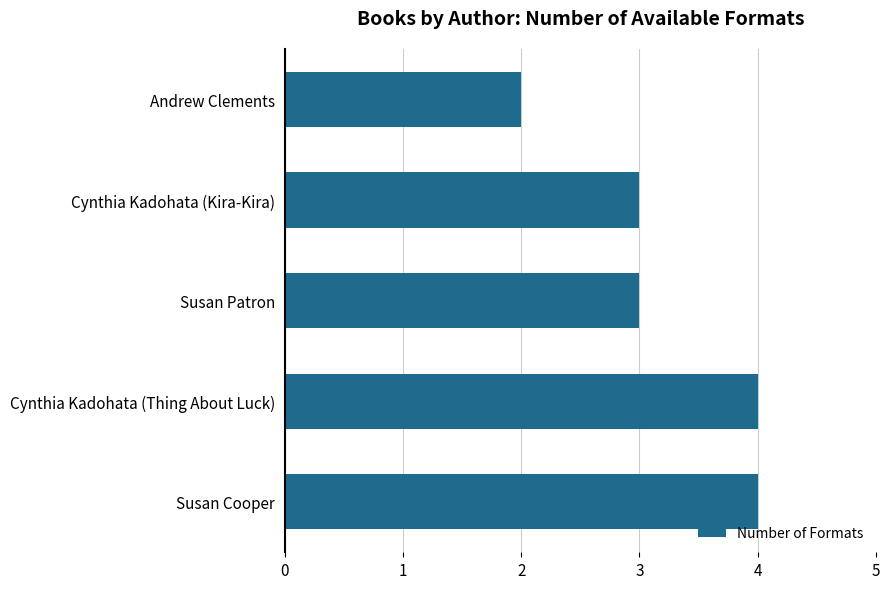

What is the difference between the maximum and minimum values?

2